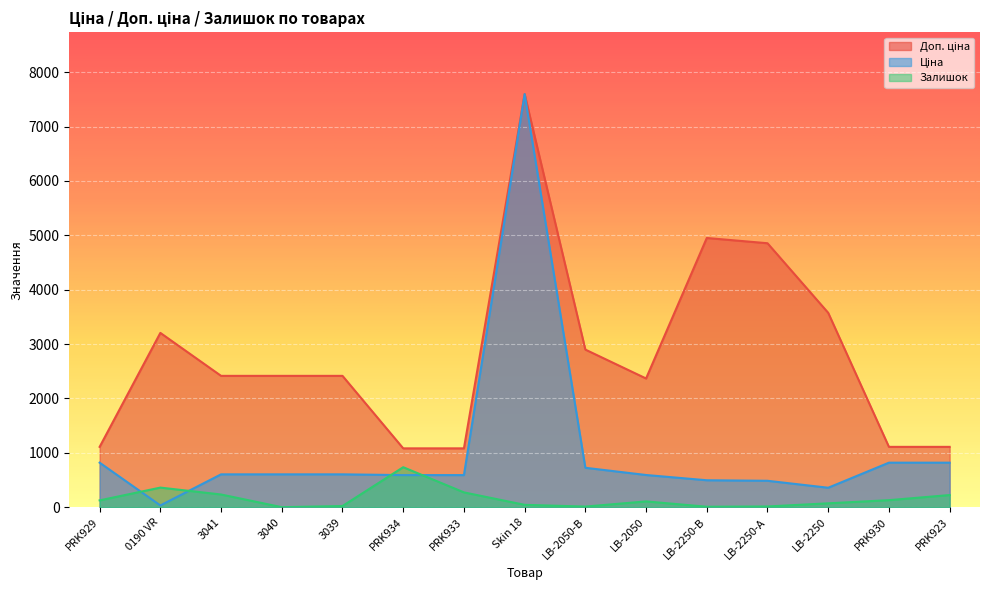

At which category does Залишок reach its first local peak?

0190 VR